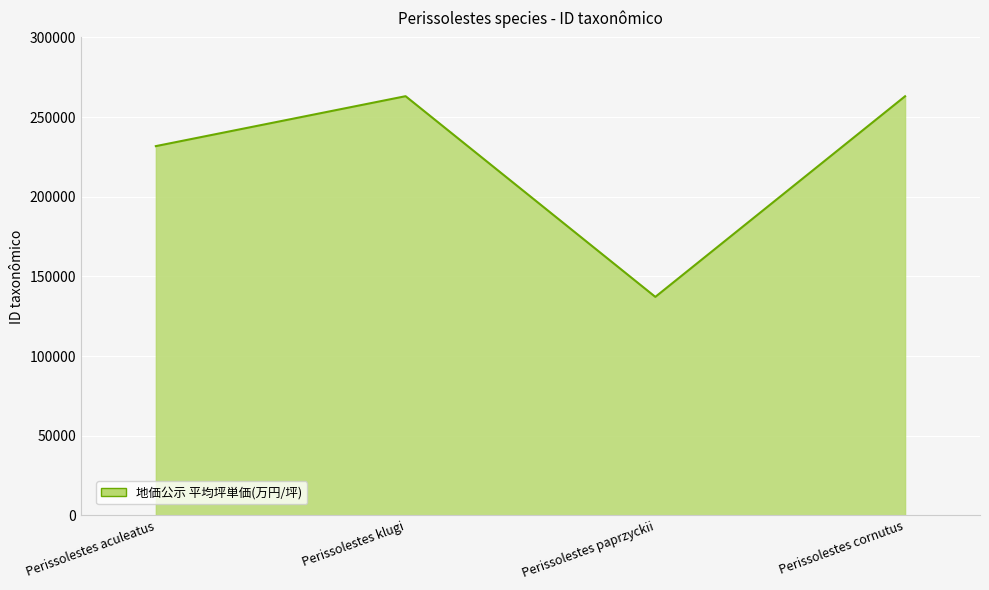

How many distinct data groups are displayed?

1